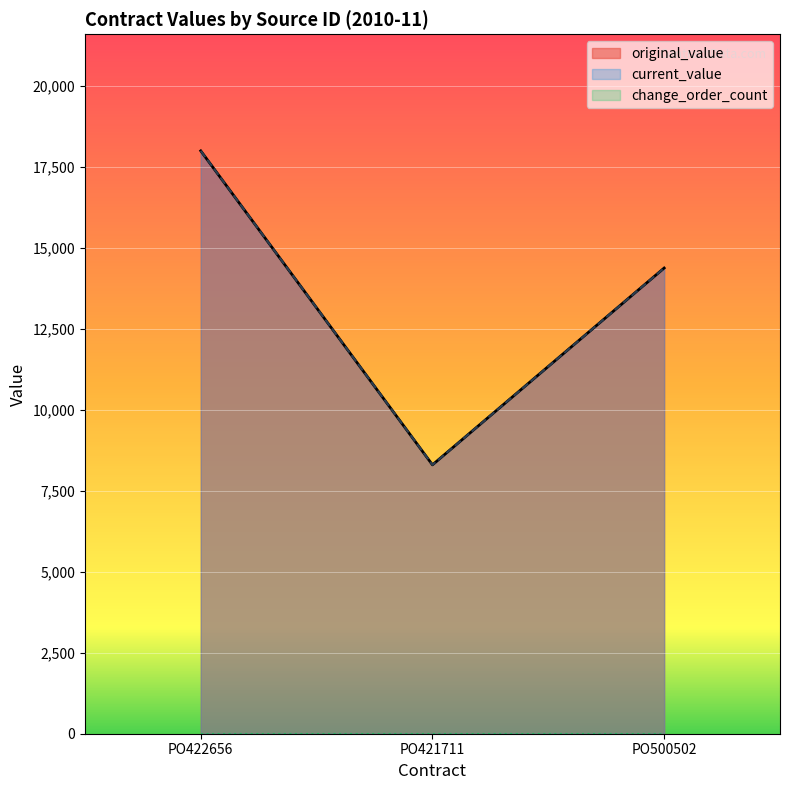

Which series has the largest range (max minus min)?

original_value